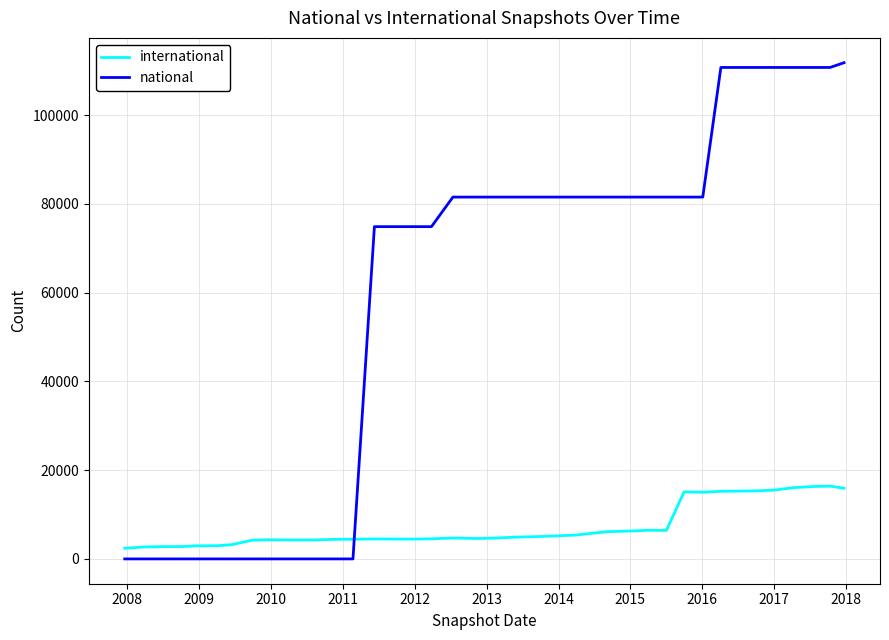

True or false: international and national cross at least once.

True